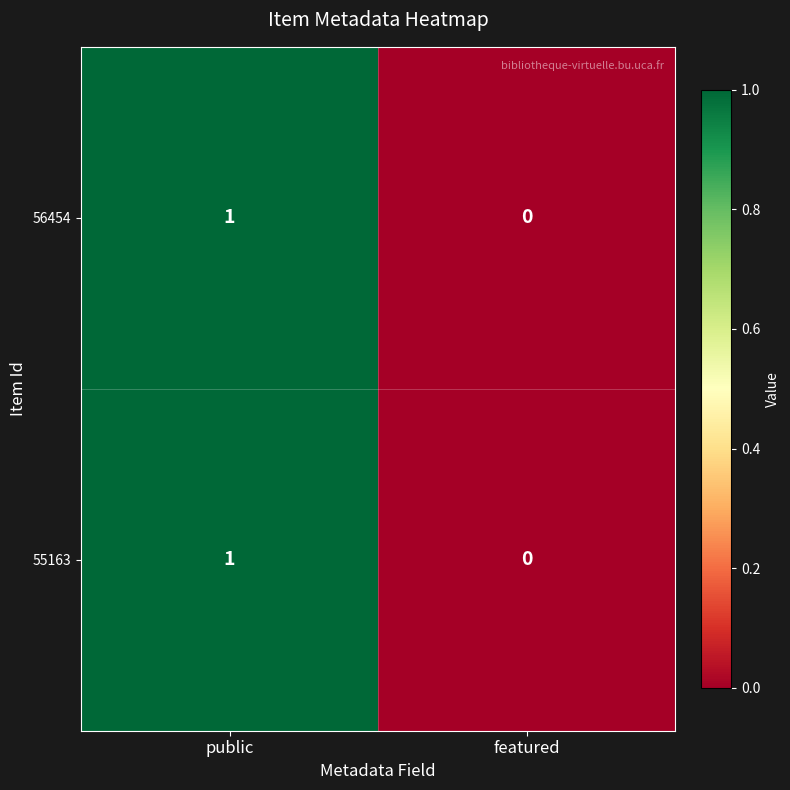

Which label corresponds to the largest value in the chart?

public